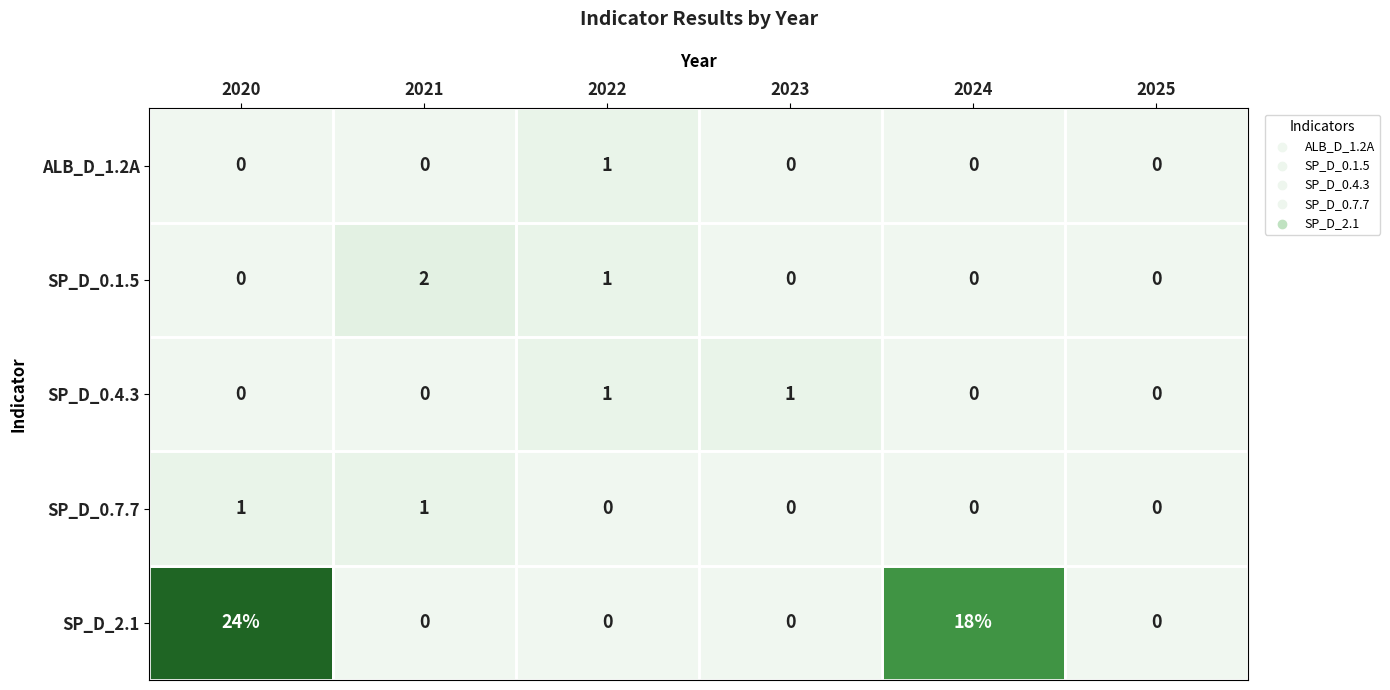

Which series changed the most between 2020 and 2022?

SP_D_2.1